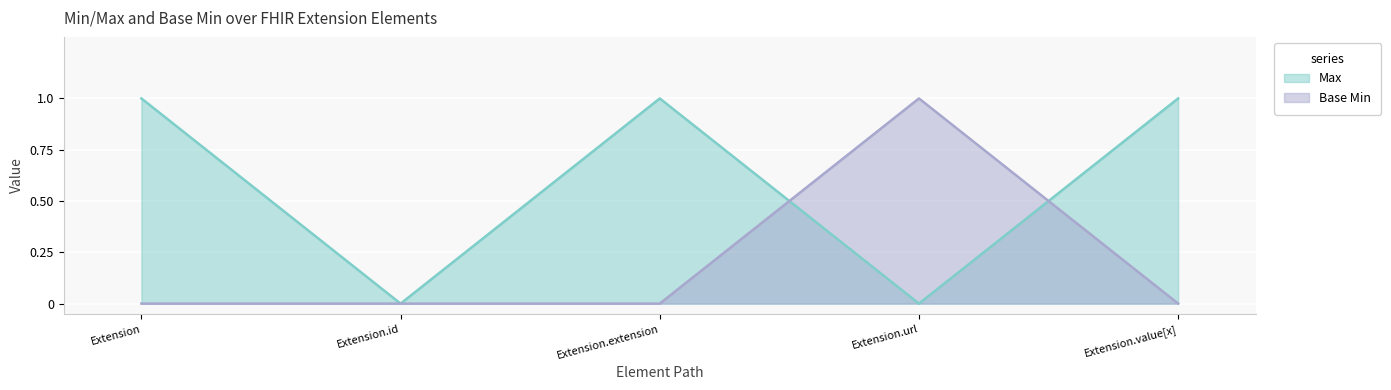

What is the average value of the Max series?

1